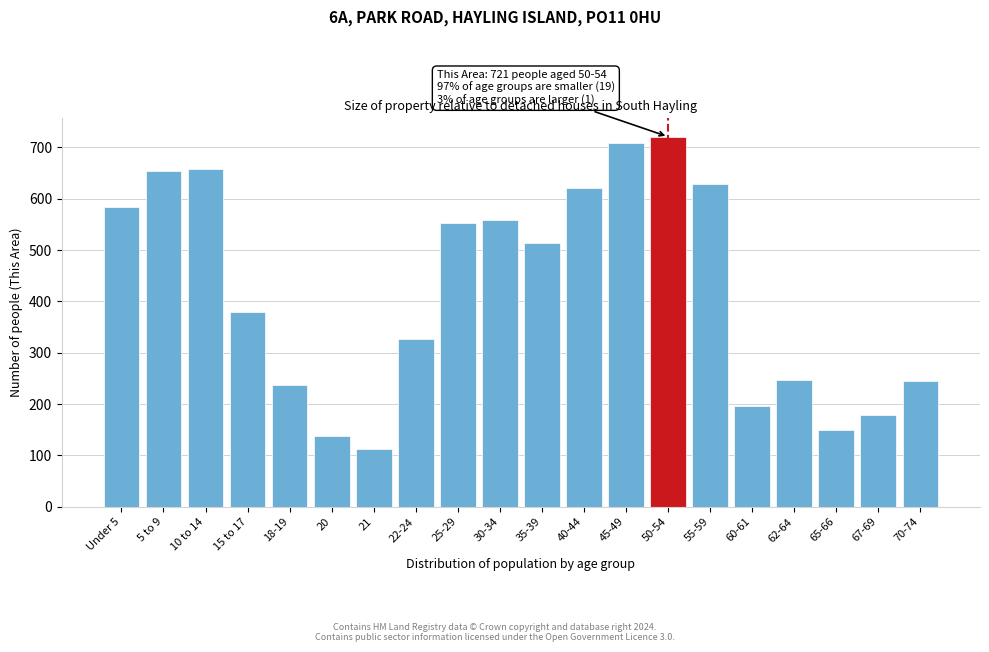

What is the maximum value shown in the chart?

721